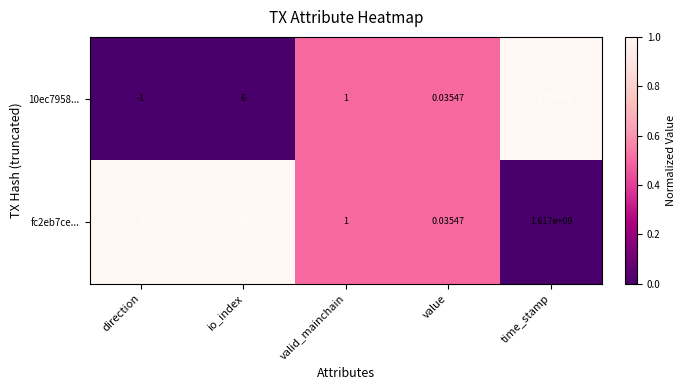

At which label does 10ec7958... reach its peak?

time_stamp